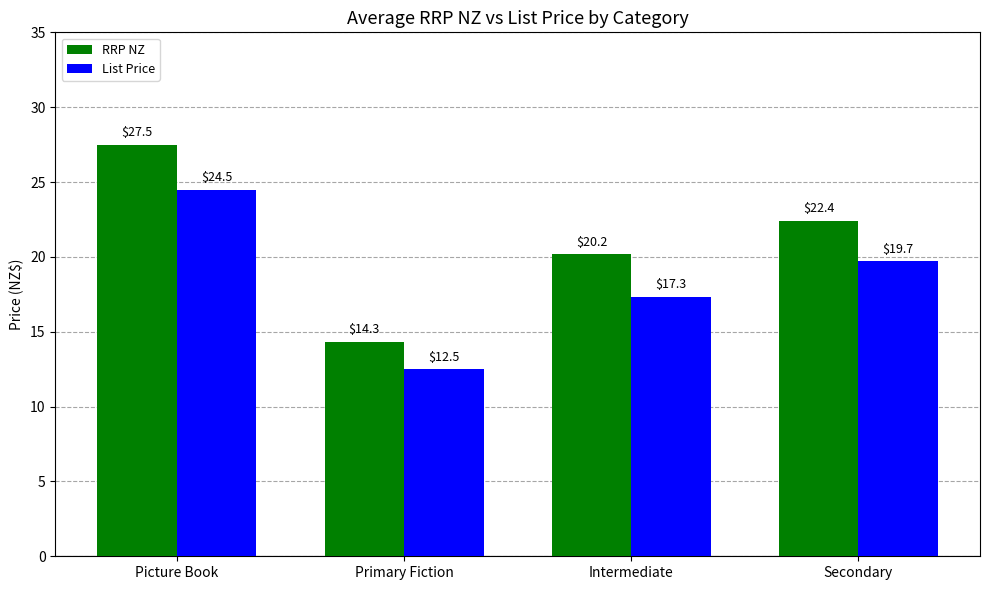

At how many categories does at least one series exceed 26?

1